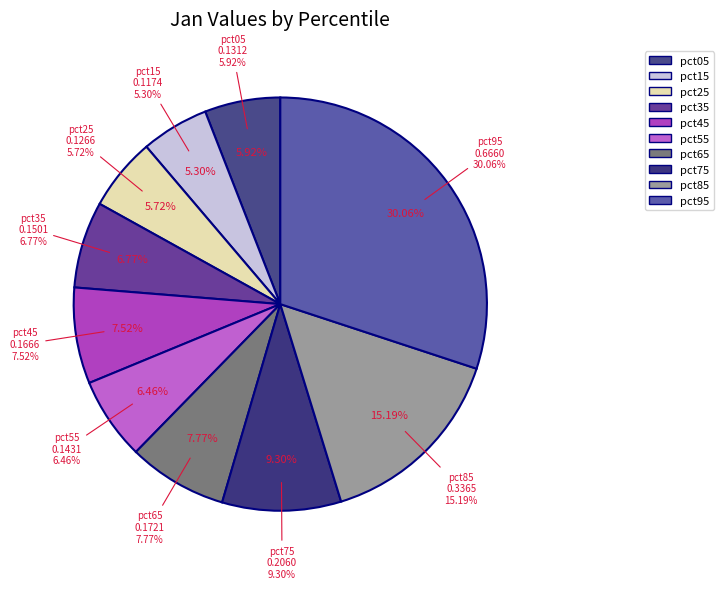

Does pct55 account for over 50% of the chart?

No